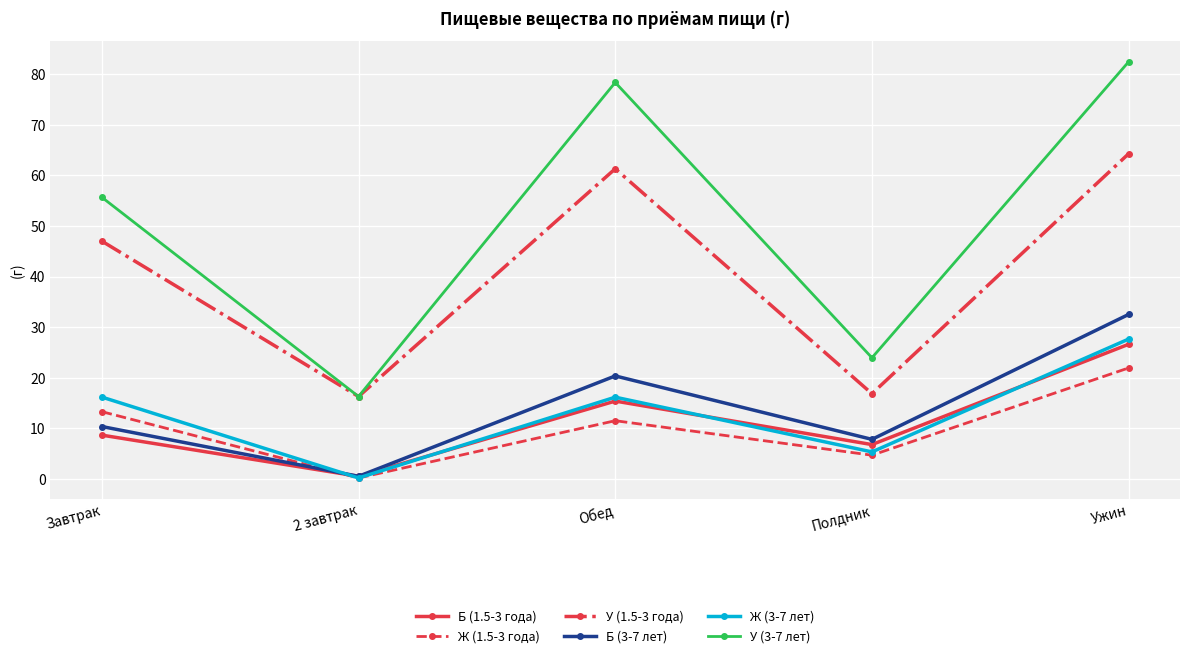

Between Завтрак and Ужин, which series saw the biggest shift?

У (3-7 лет)